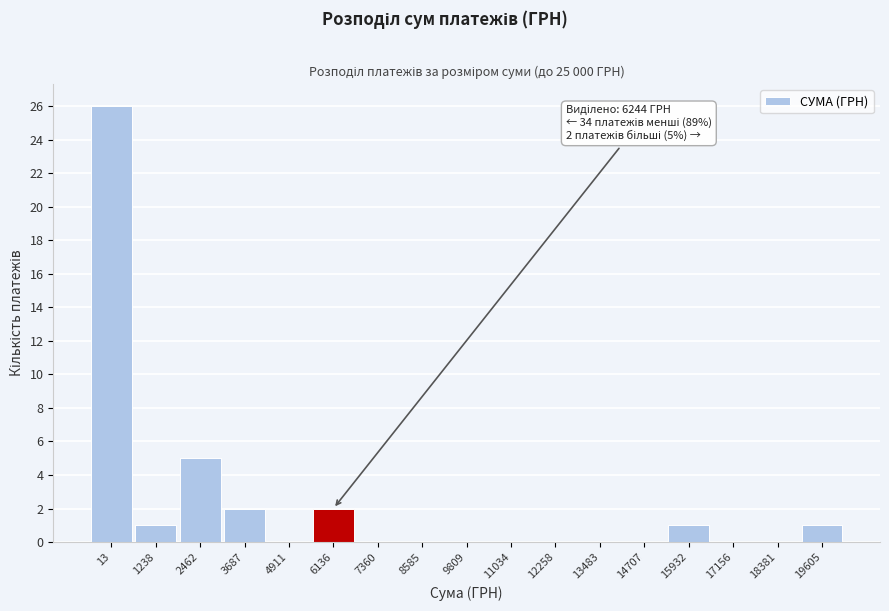

Reading left to right, list all the values displayed in this chart.

13=26	1238=1	2462=5	3687=2	4911=0	6136=2	7360=0	8585=0	9809=0	11034=0	12258=0	13483=0	14707=0	15932=1	17156=0	18381=0	19605=1